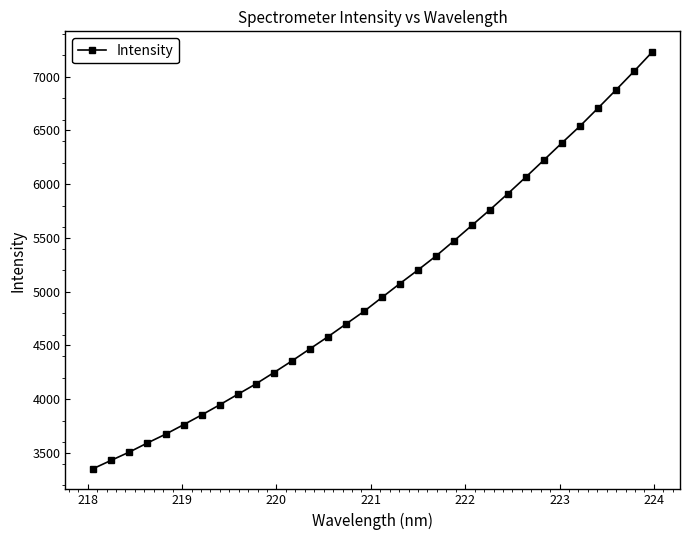

What is the value of the 22nd point from the left?

5617.5